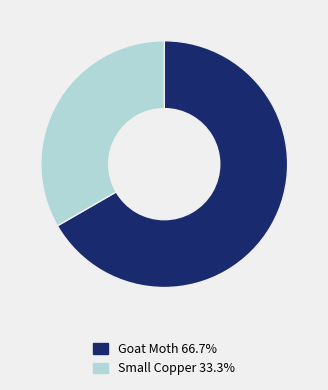

What is the smallest slice in the pie chart?

Small Copper